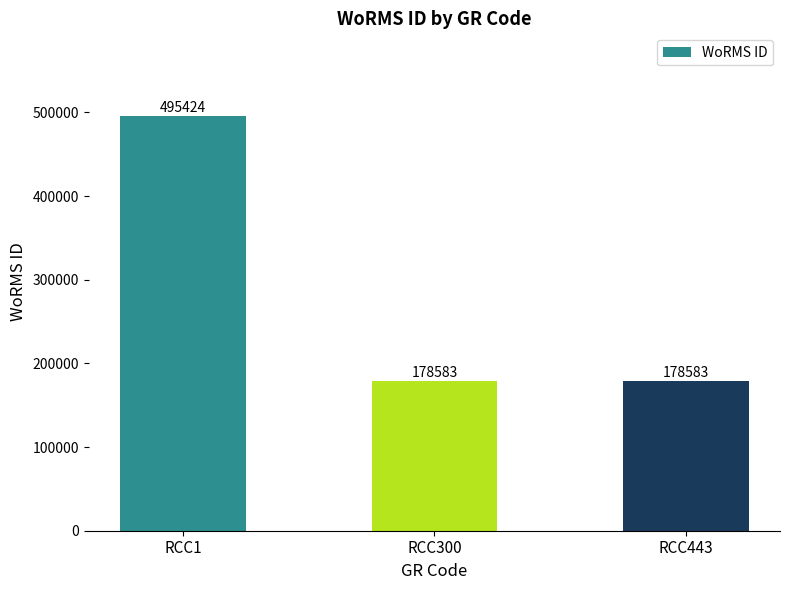

What is the maximum value shown in the chart?

495424